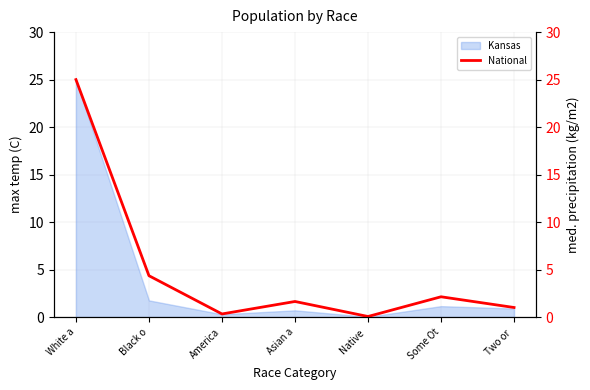

Between Two or  and White a, which is larger?

White a